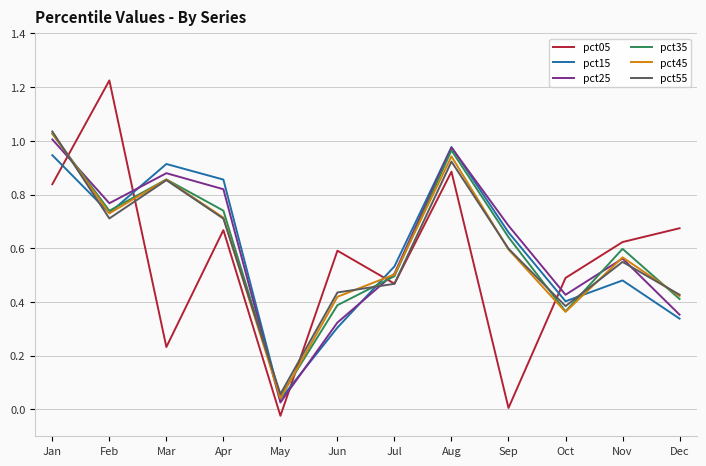

Between which two adjacent categories do pct55 and pct25 first intersect?

Jan and Feb